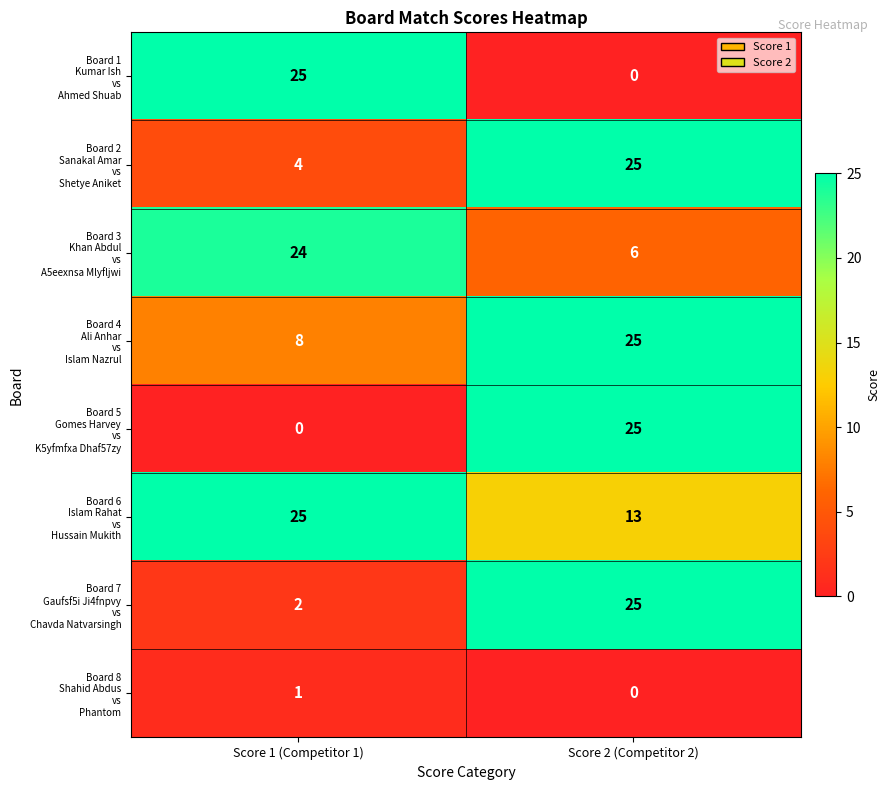

What is the difference between the highest and lowest values at Score 1 (Competitor 1)?

25